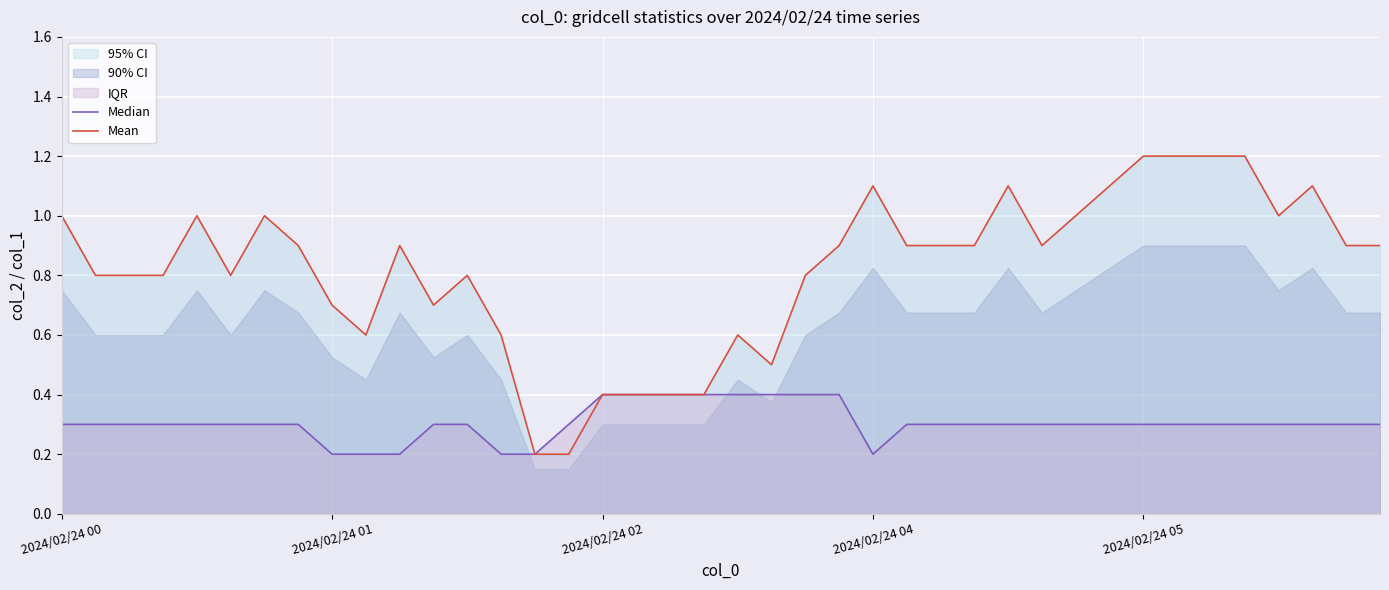

What is the difference between the maximum and second lowest values in the Mean series?

1.0